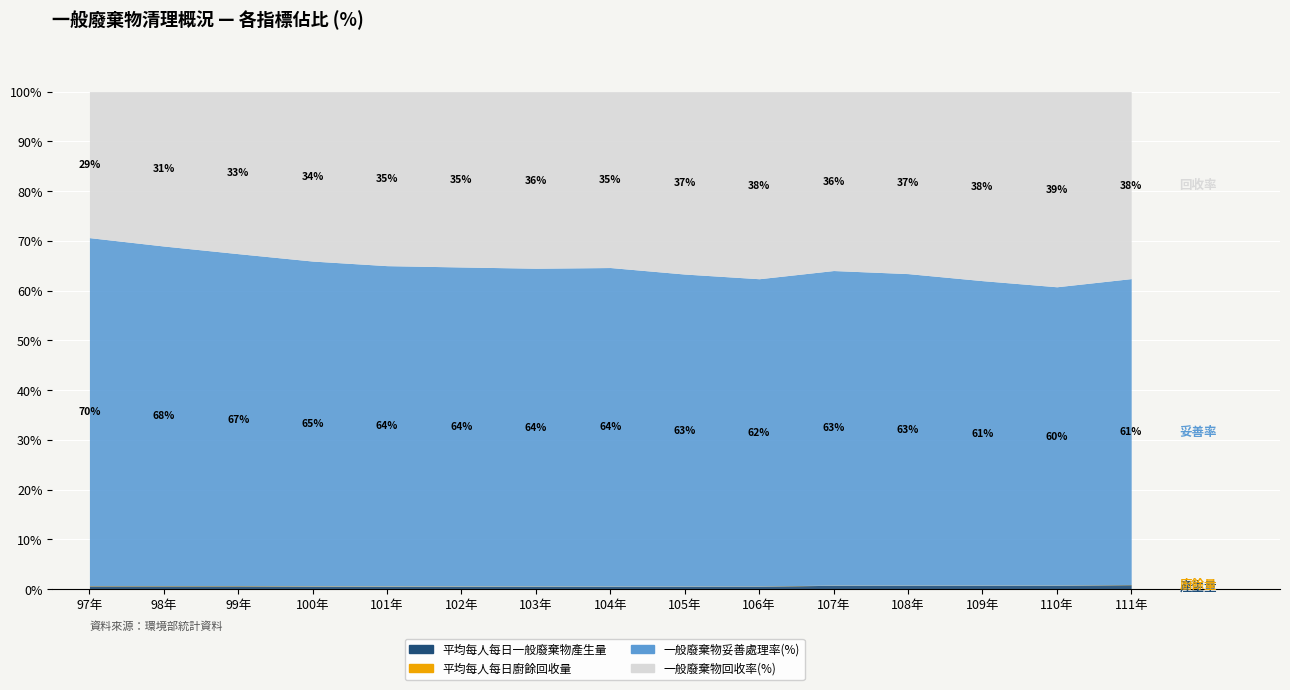

How many lines are shown in the chart?

4